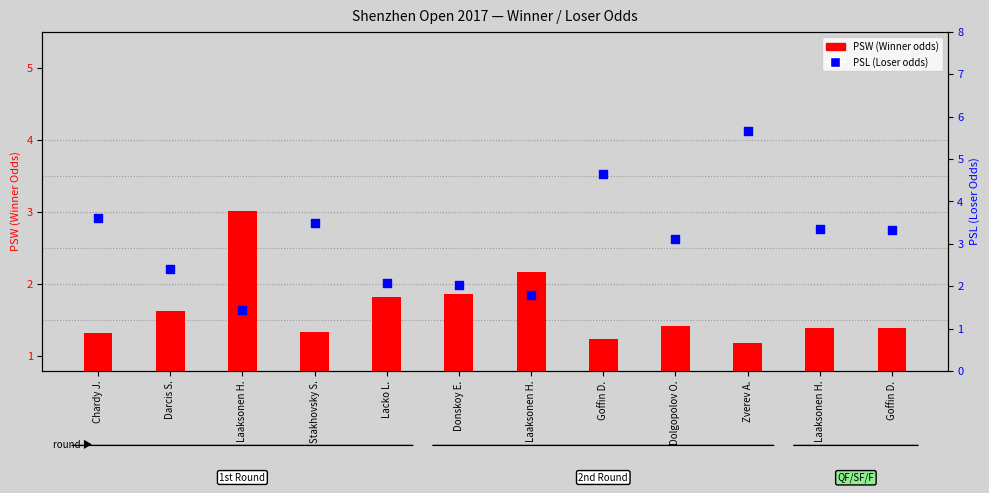

Which series has the largest total across all categories?

PSL (Loser odds)